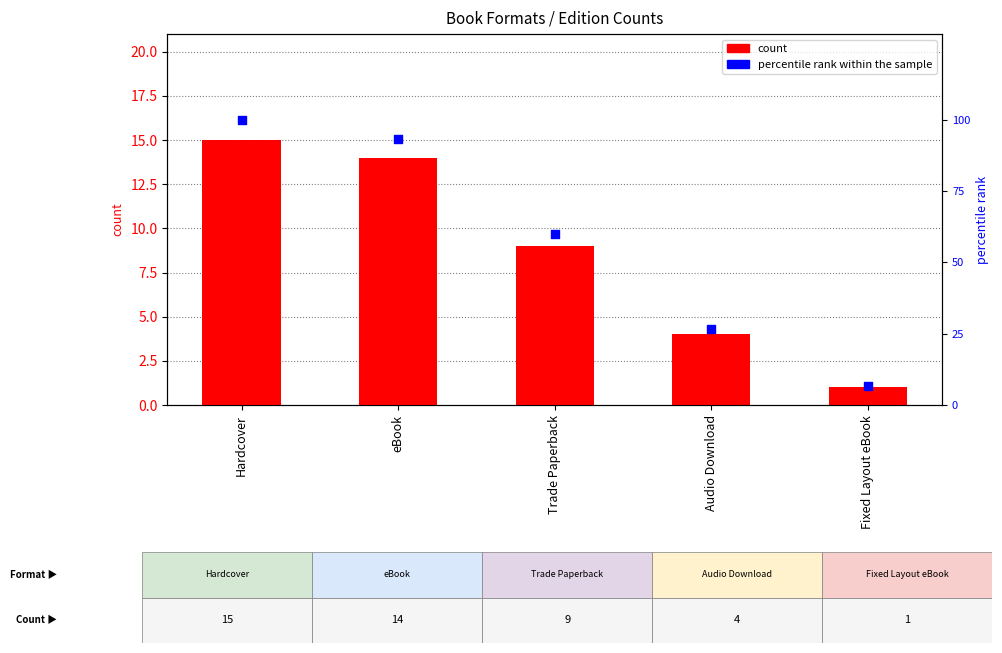

What is the total value across all series at eBook?

107.3